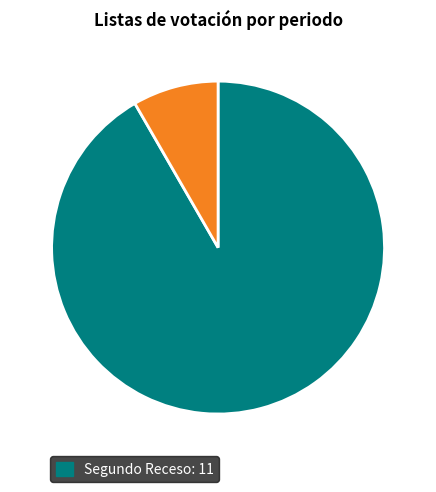

Is there a majority slice in this chart?

Yes